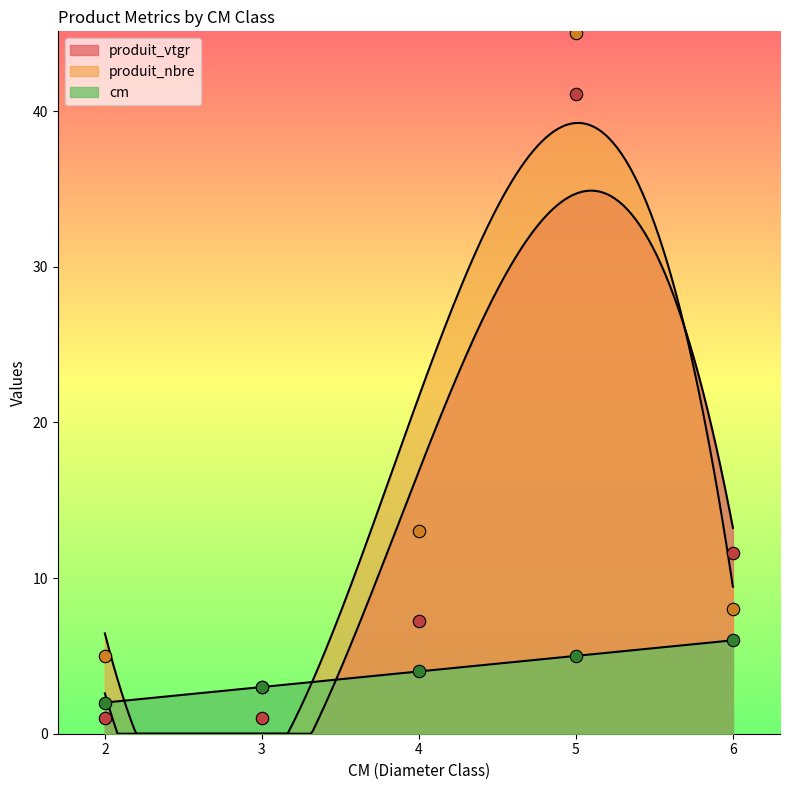

What is the total value across all series at 3?

7.0